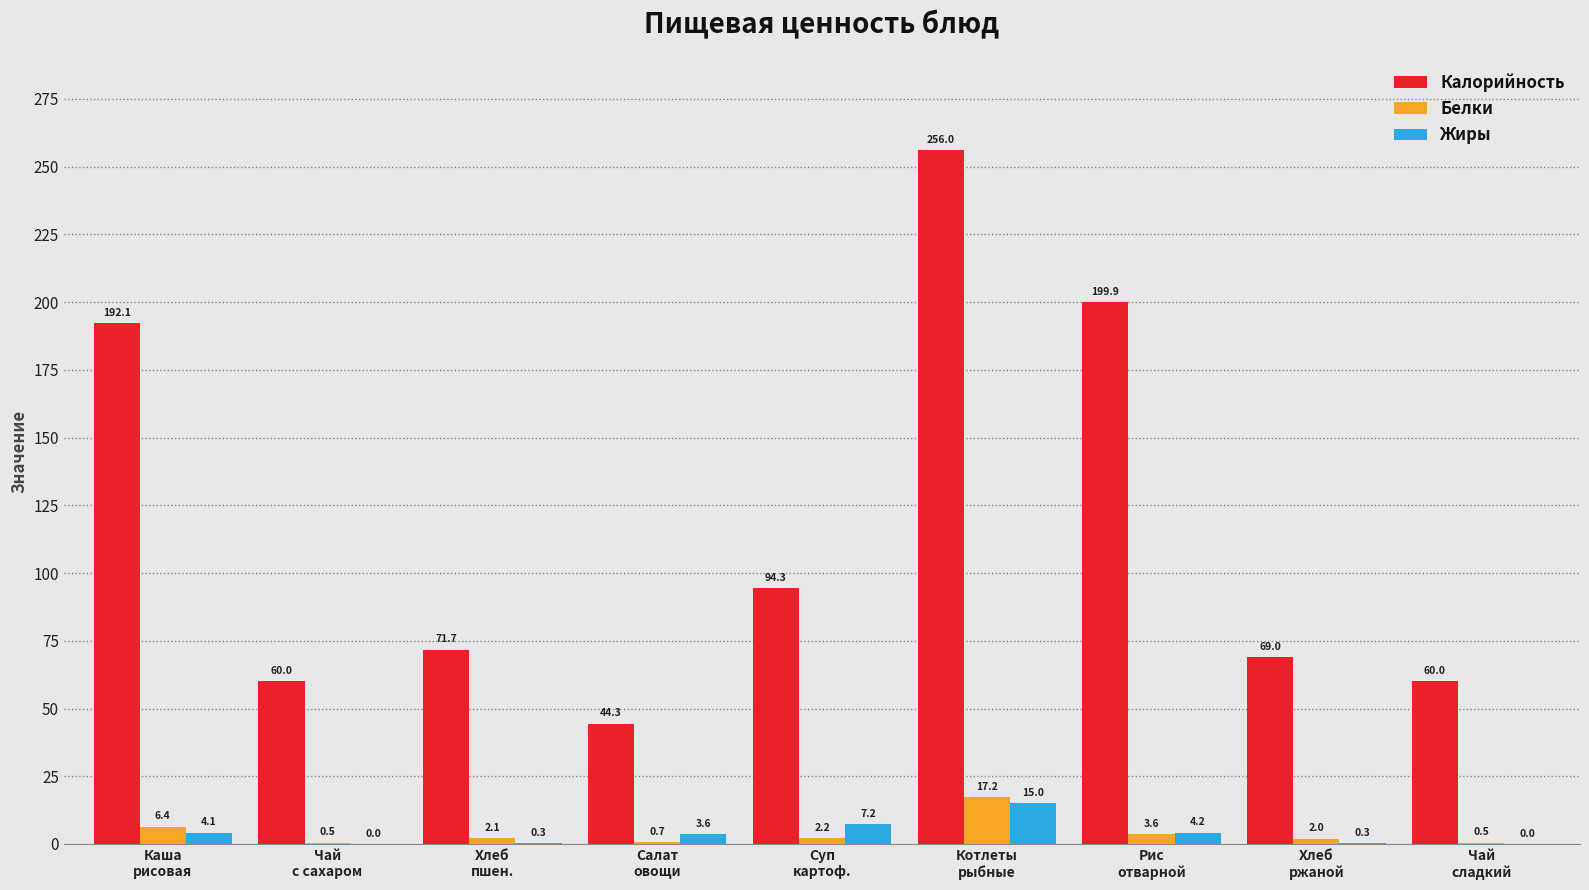

How many values in the Жиры series exceed 3?

5